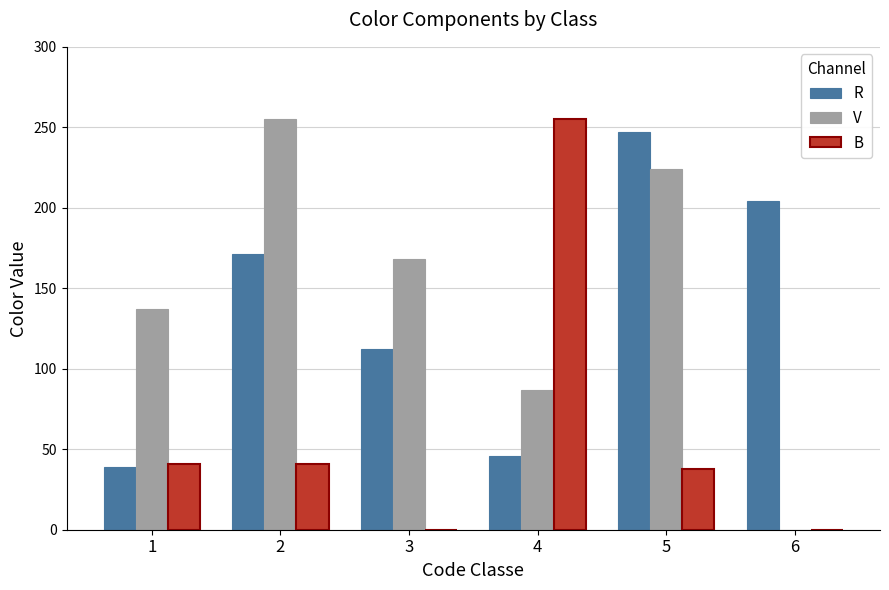

At which category is the sum across all series the highest?

5